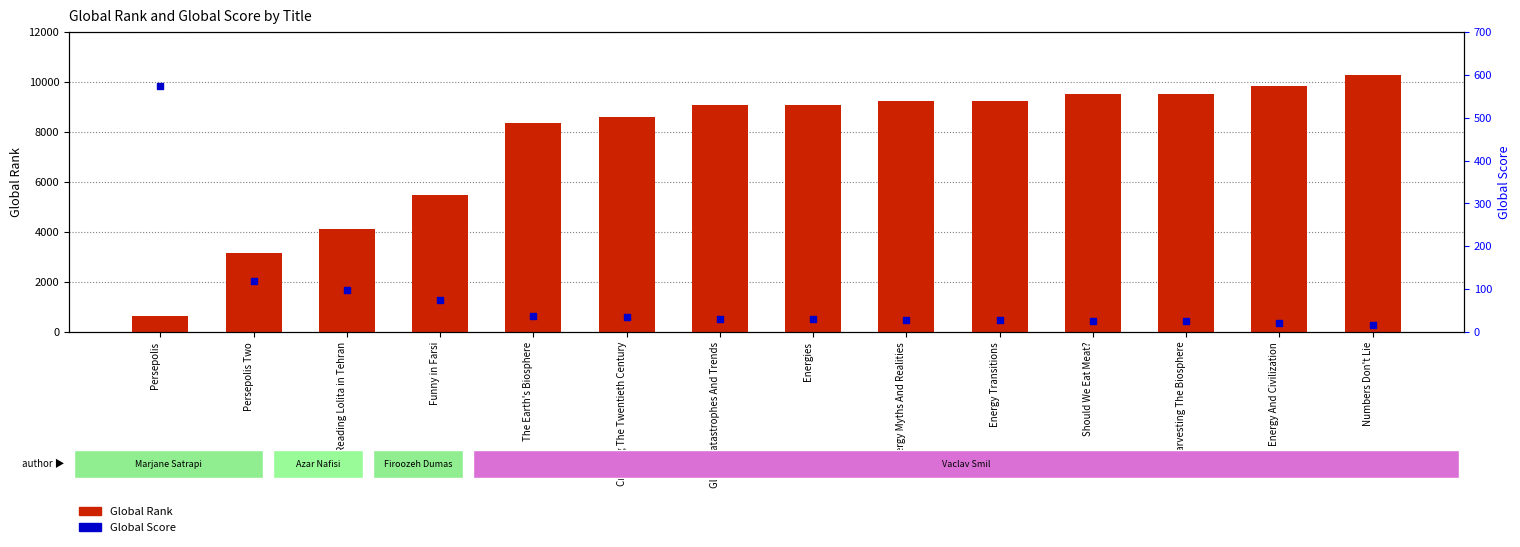

At which category is the sum across all series the highest?

Numbers Don't Lie